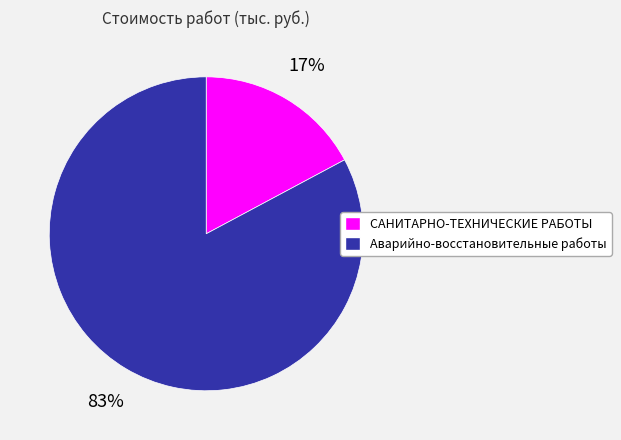

What is the ratio of the value at САНИТАРНО-ТЕХНИЧЕСКИЕ РАБОТЫ to the value at Аварийно-восстановительные работы?

0.2